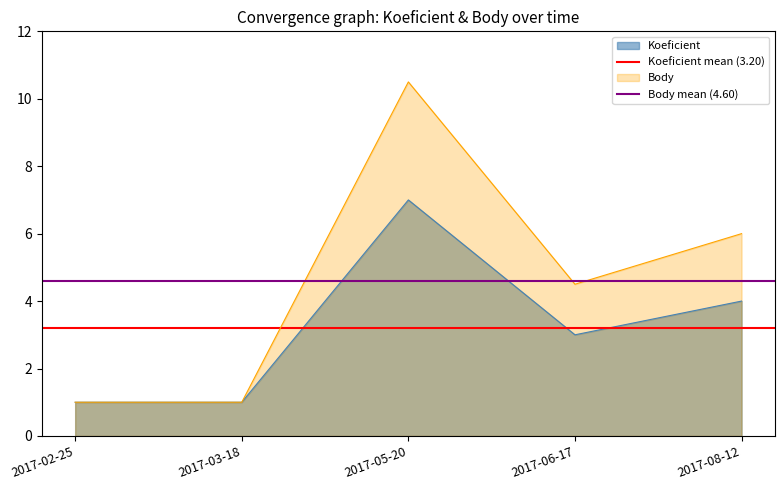

Does the chart have visible grid lines?

No